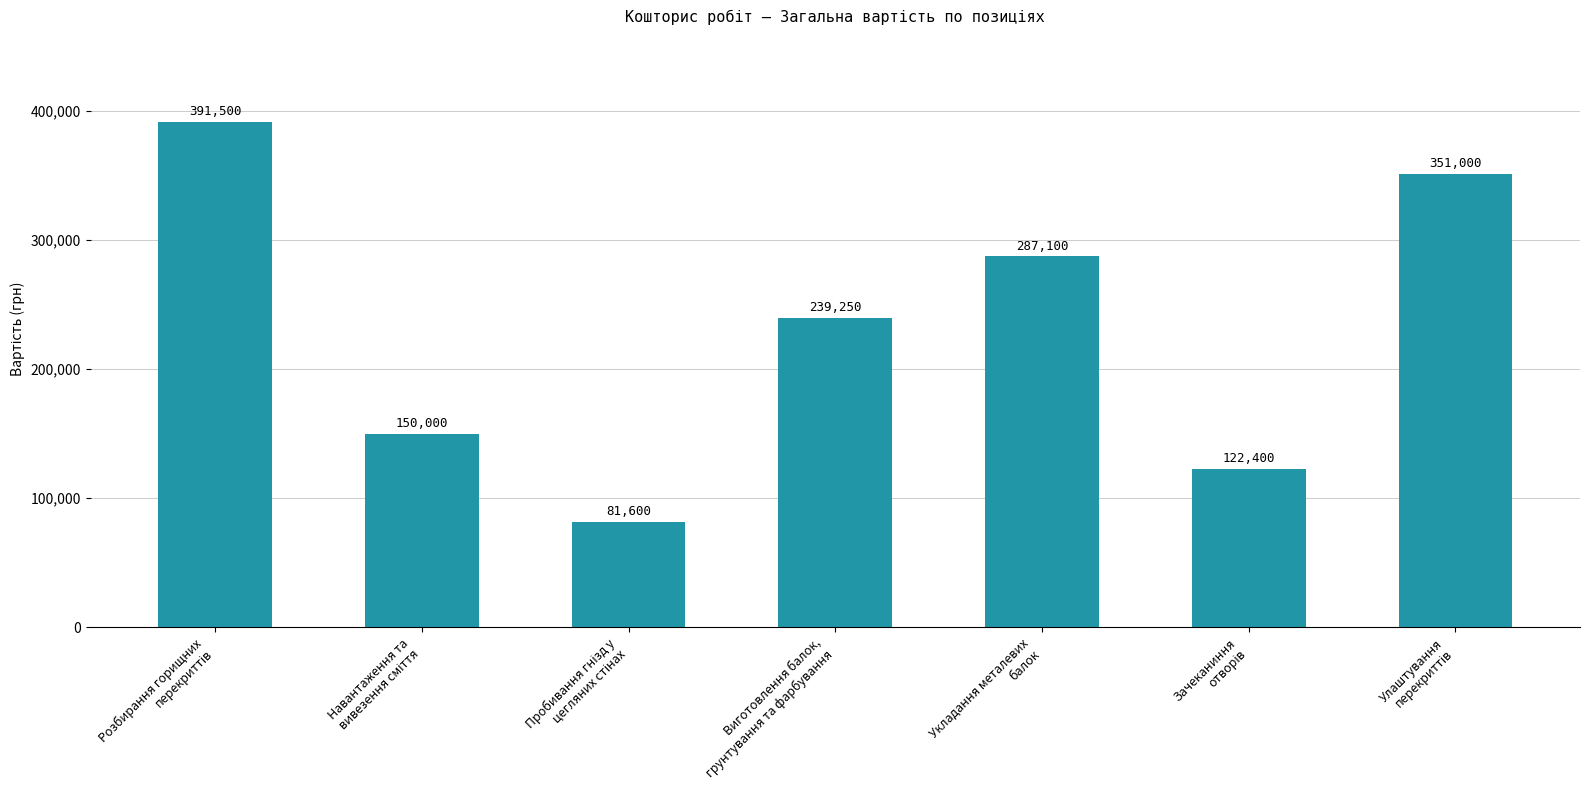

How many values are below 239250?

3